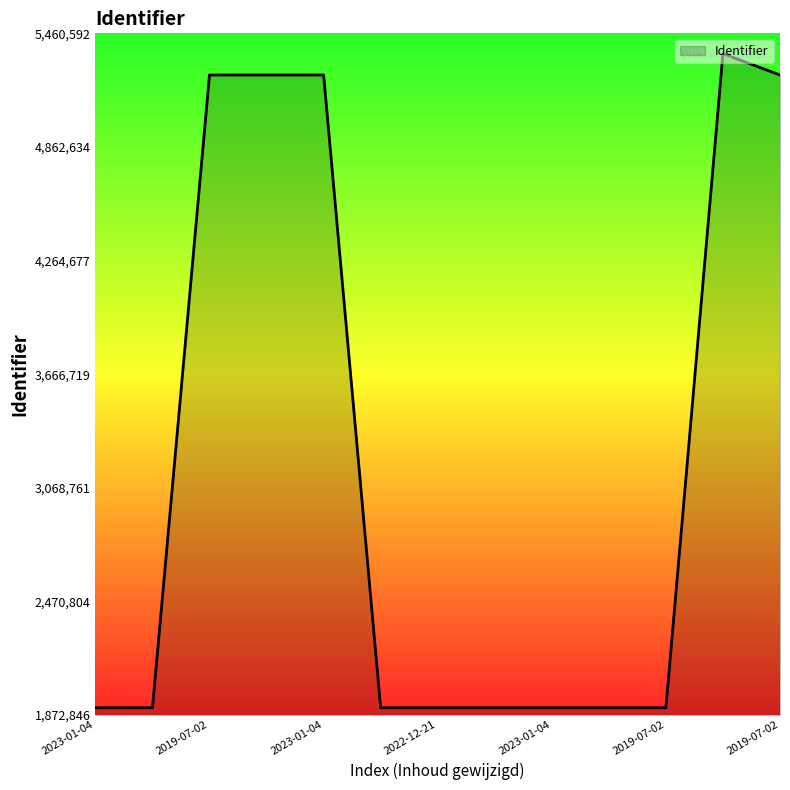

What is the difference between the maximum and minimum values?

3442454